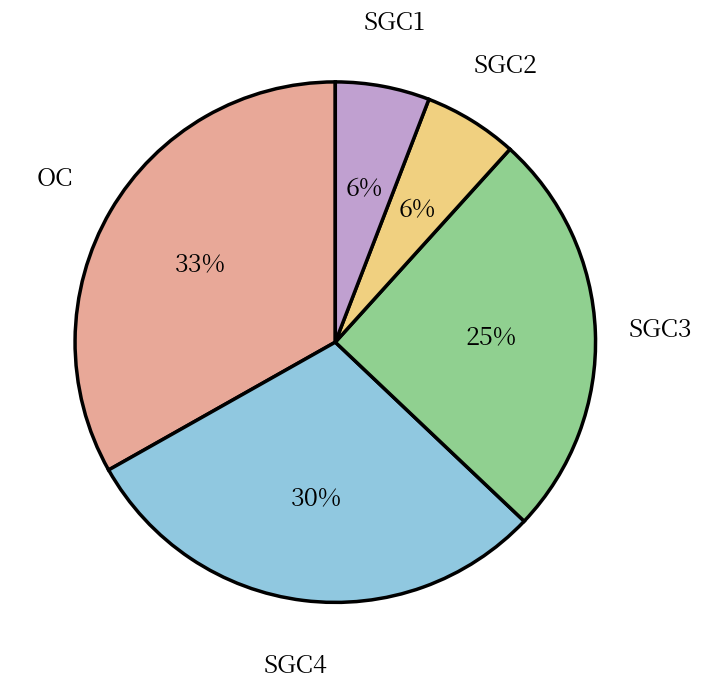

Which has a higher value, SGC3 or SGC1?

SGC3